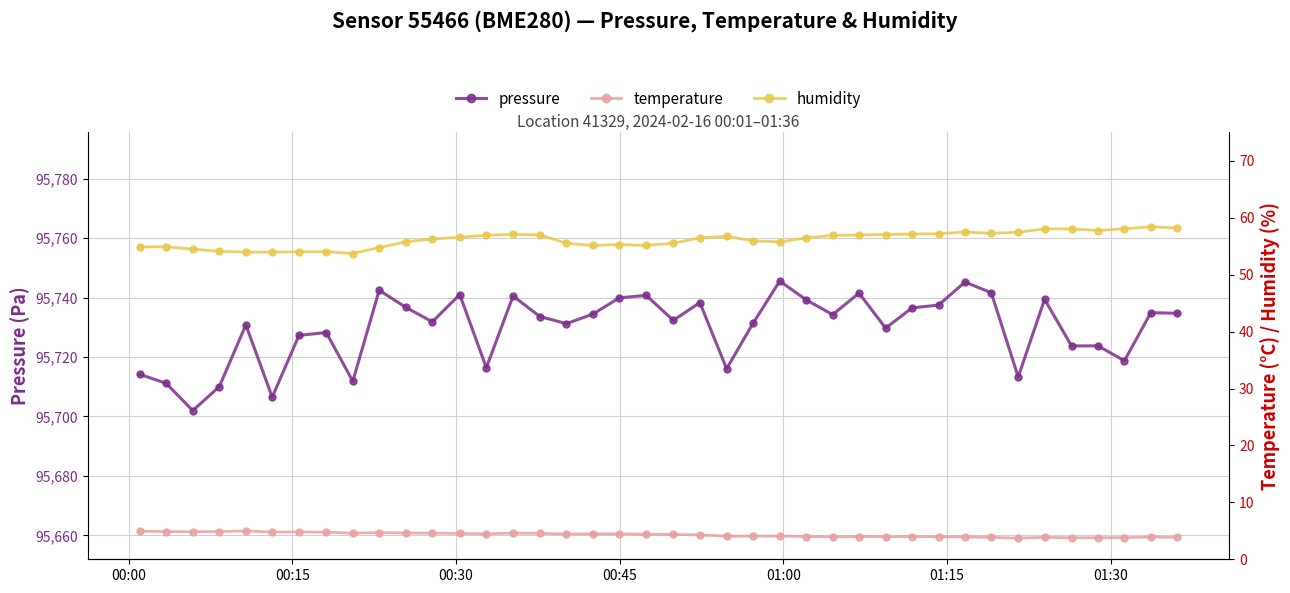

What is the highest value of the pressure series?

95745.6